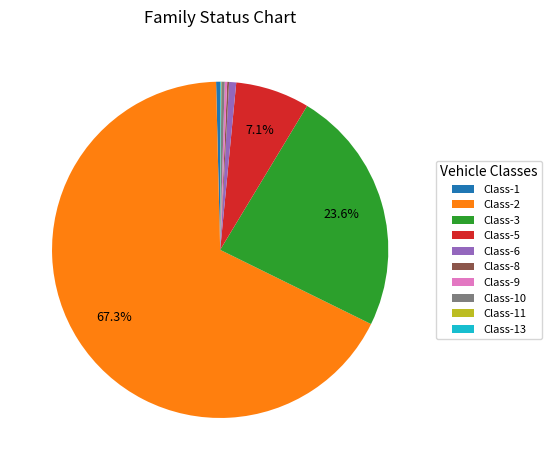

Between Class-2 and Class-5, which is larger?

Class-2